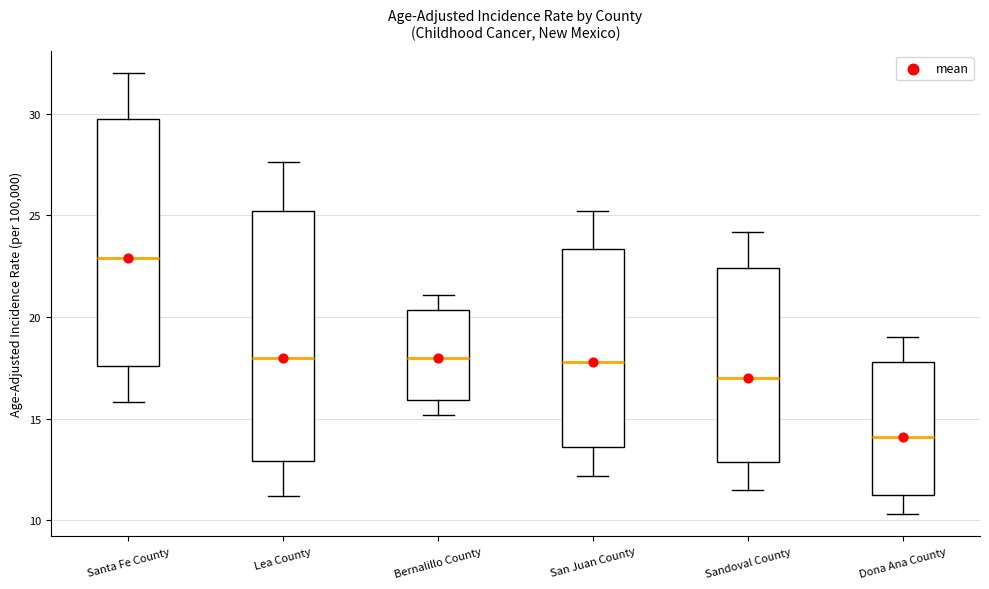

Where does the upper whisker of the box for Sandoval County end on the y-axis? The values are not printed on the chart, so give them approximately, as read against the axis.

24.0